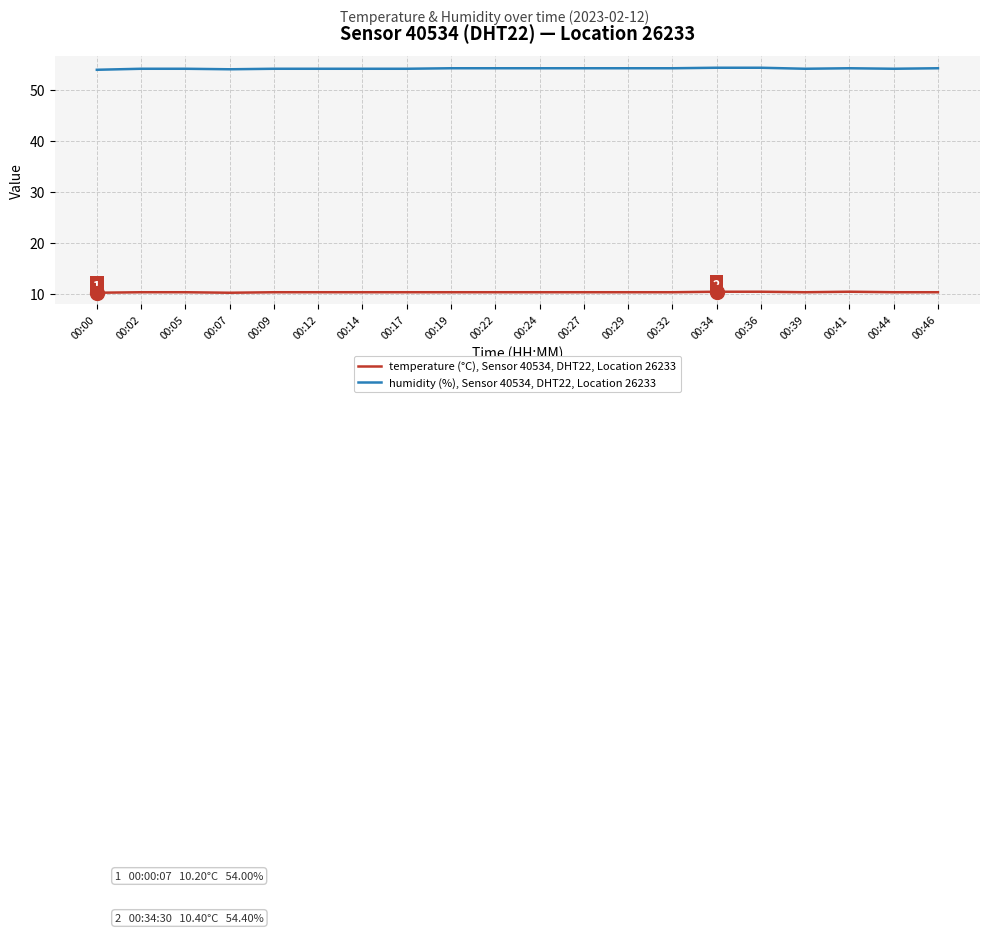

True or false: humidity (%), Sensor 40534, DHT22, Location 26233 and temperature (°C), Sensor 40534, DHT22, Location 26233 intersect in this chart.

False